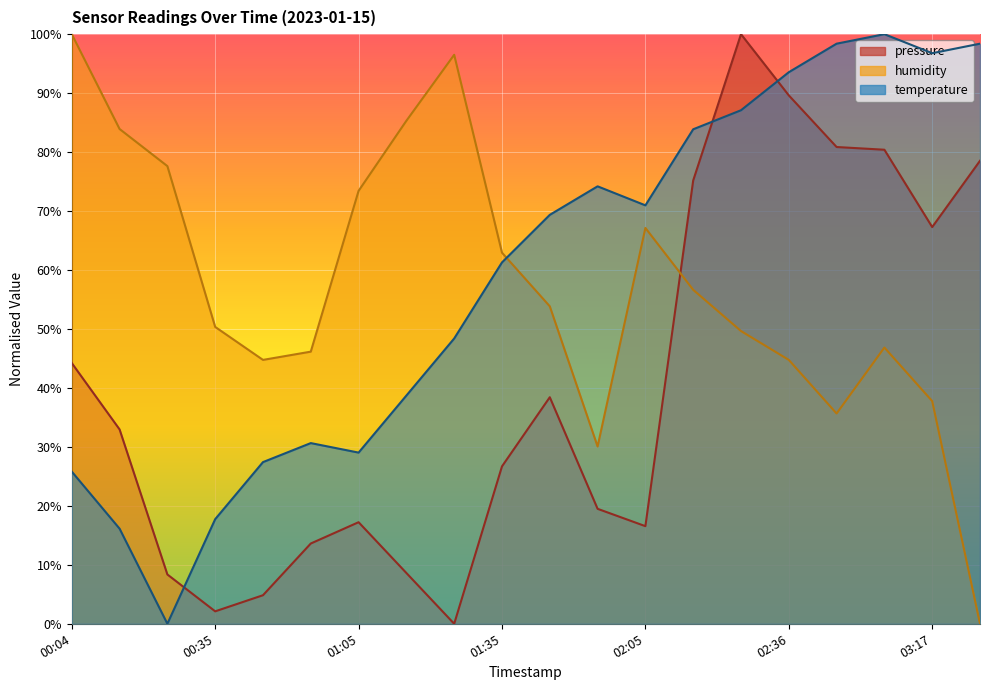

How many times do pressure and temperature cross each other?

3